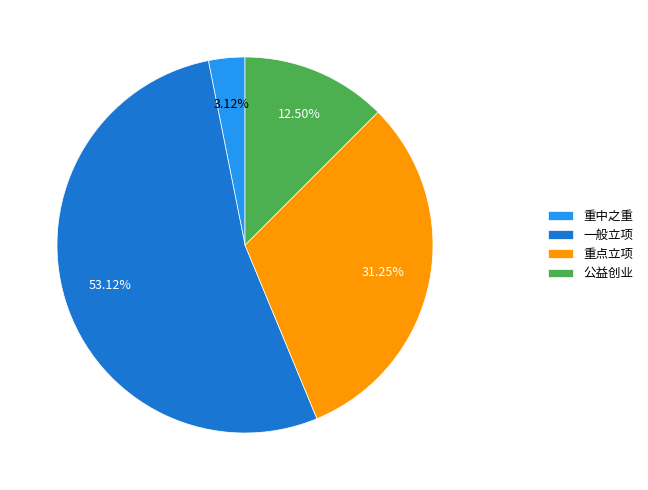

To the nearest percent, what portion does 重点立项 represent?

31%